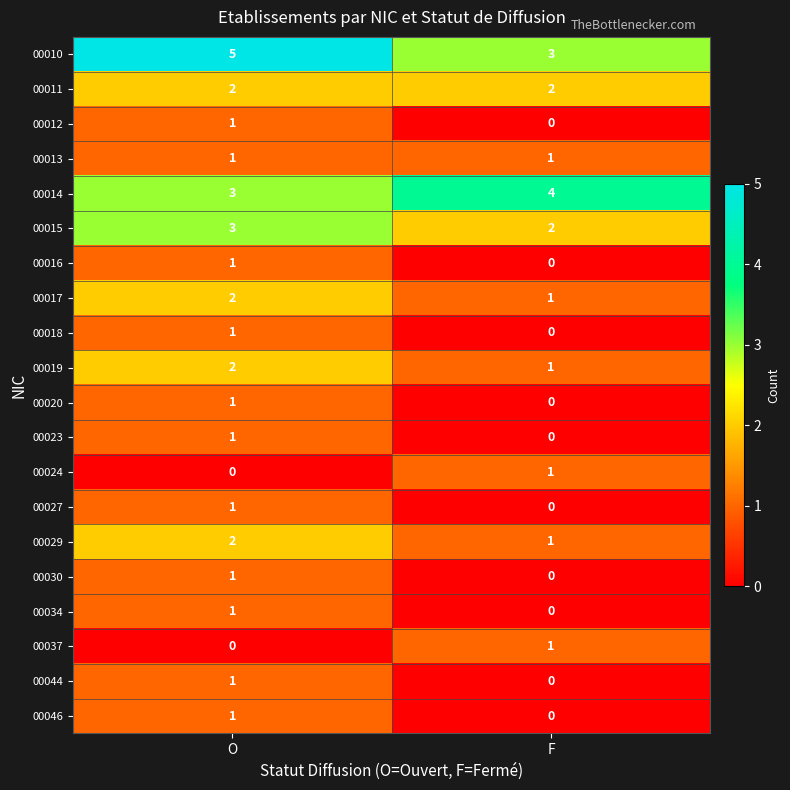

Rank the categories by 00018 value from highest to lowest.

O, F